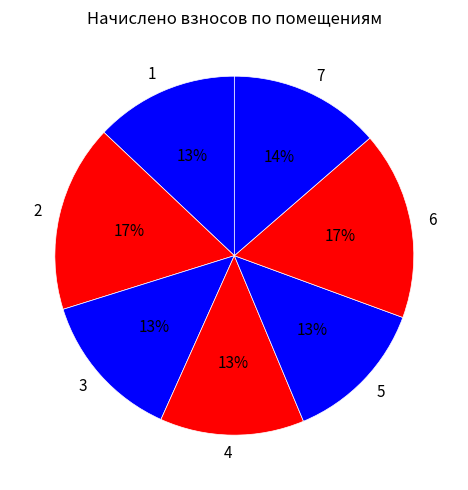

True or false: 3 accounts for 13% of the total.

True